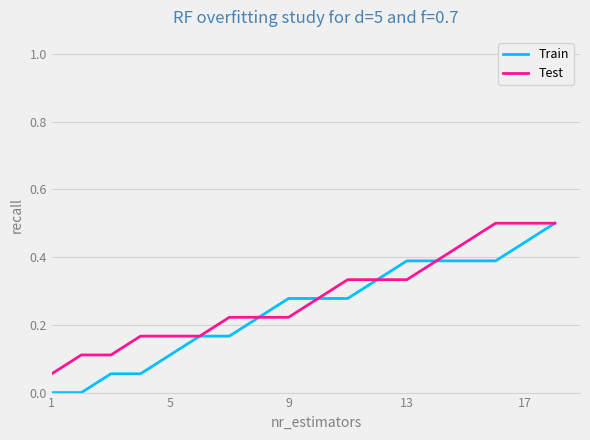

What is the greatest value displayed?

0.5